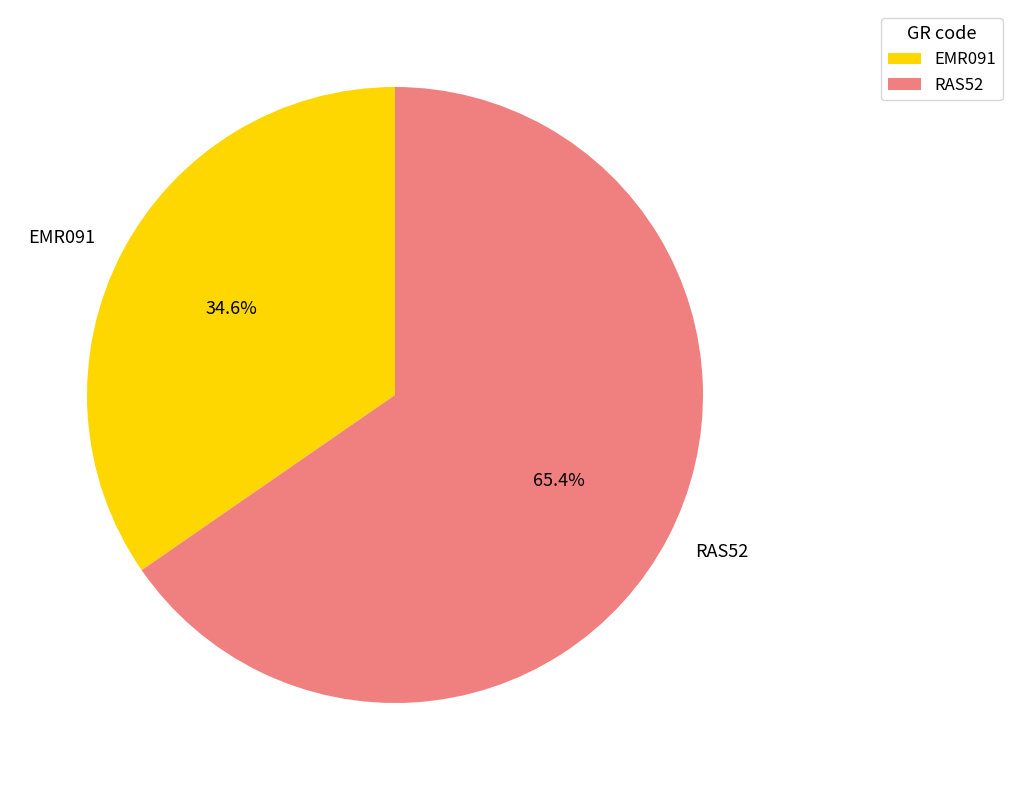

To the nearest percent, what is the difference between the largest and smallest slice percentages?

31%